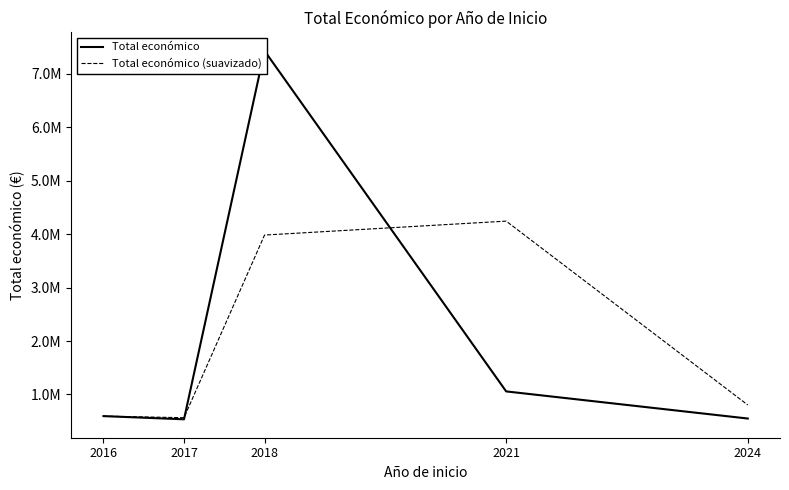

What is the difference between the highest and lowest values at 2018?

3447103.0